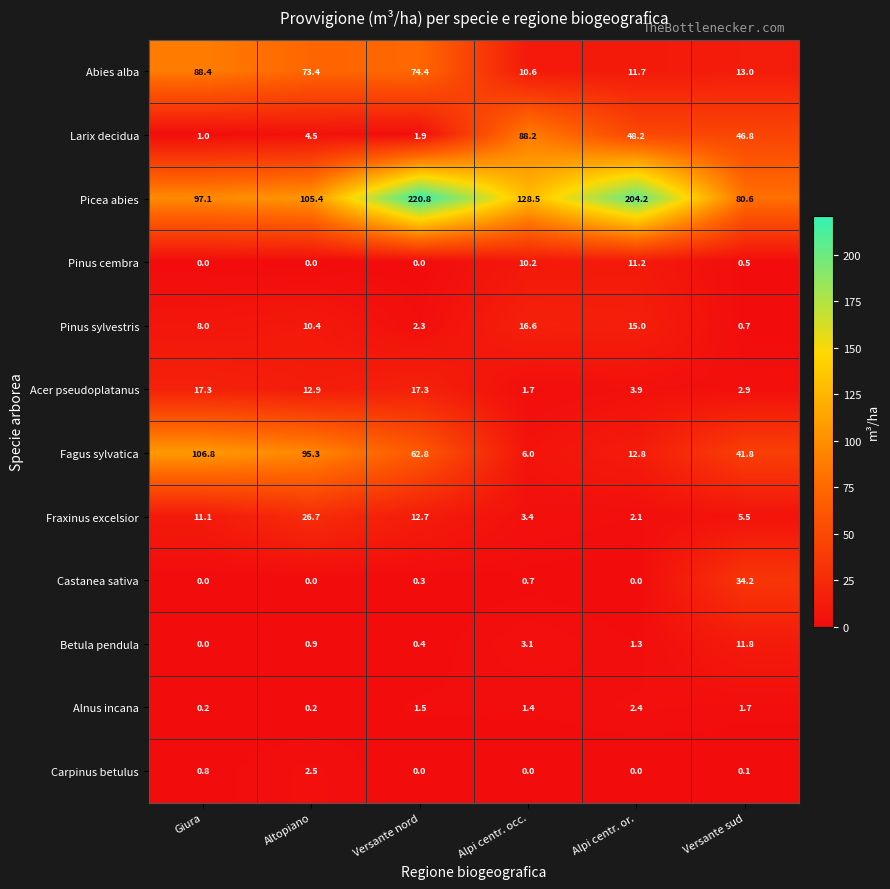

Which series has the largest range (max minus min)?

Picea abies